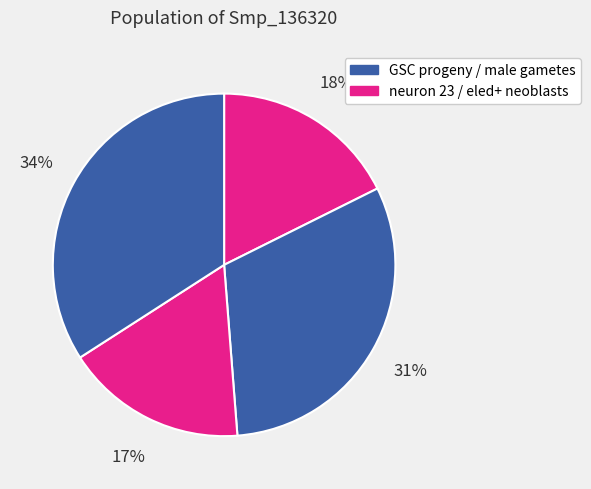

How many segments does this pie chart have?

4